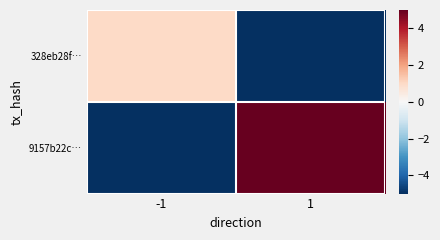

At which category is the sum across all series the highest?

1